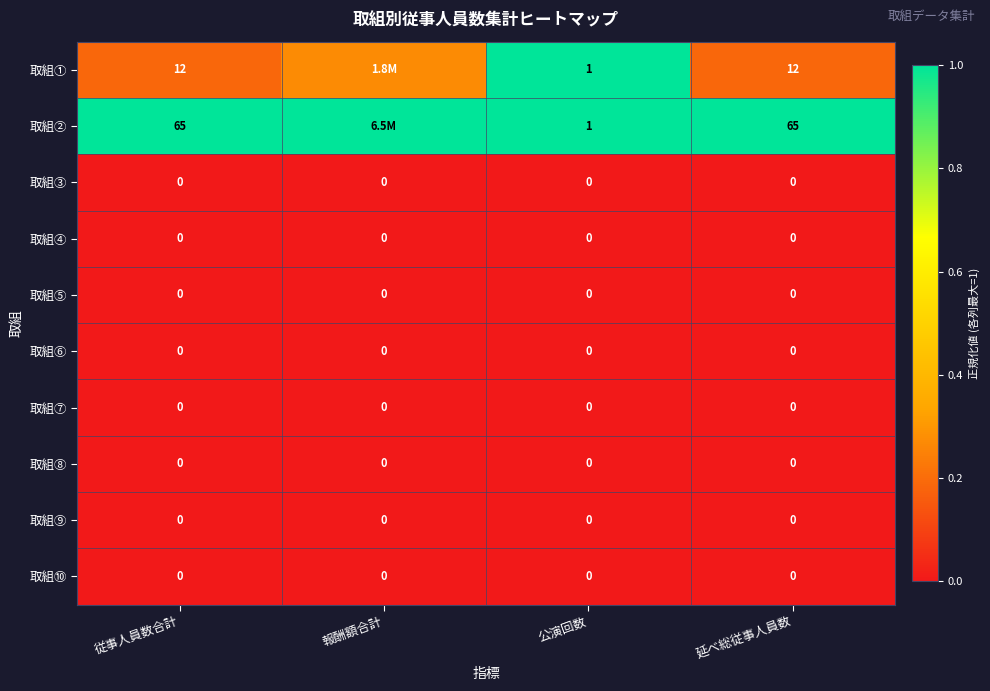

Which series changed the most between 従事人員数合計 and 公演回数?

取組②